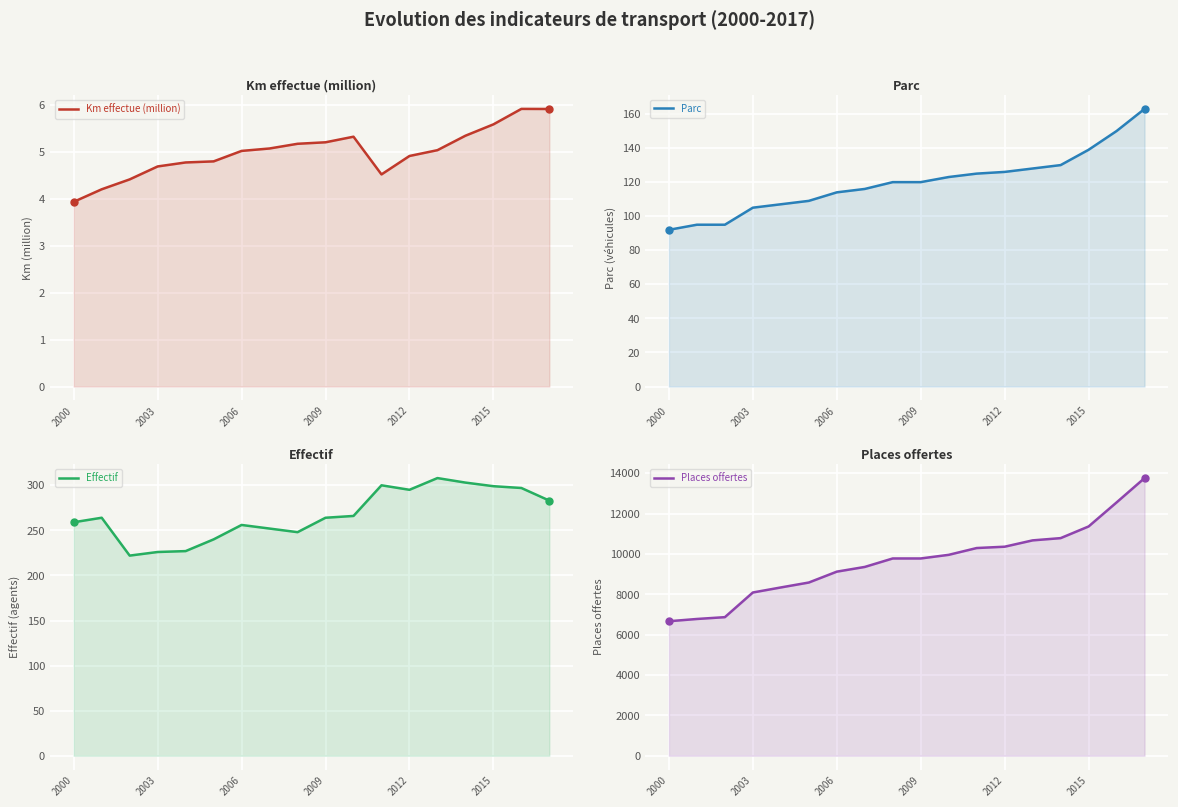

Is the value of Effectif at 2012 greater than the value of Km effectue (million) at 2000?

Yes